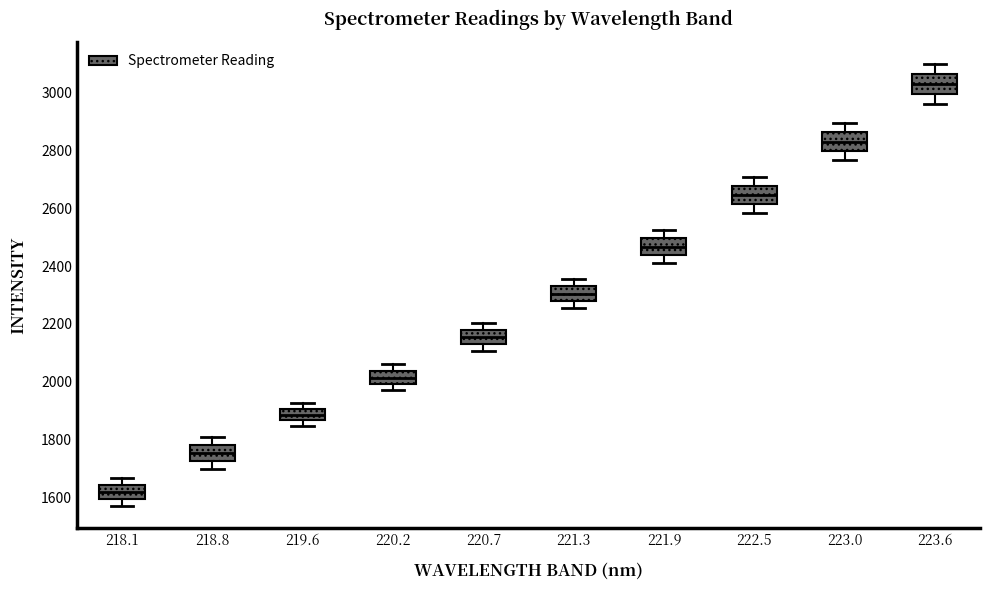

Which box has the lowest median line?

218.1